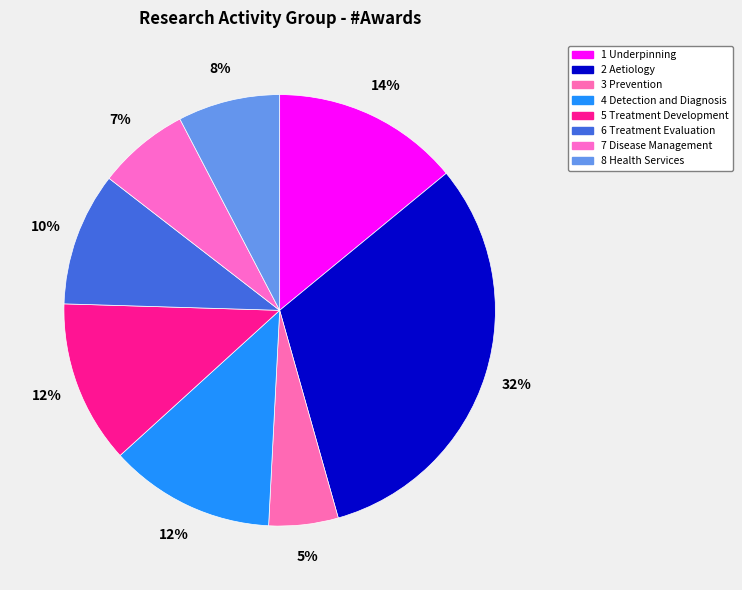

Rank the categories by value from lowest to highest.

3 Prevention, 7 Disease Management, 8 Health Services, 6 Treatment Evaluation, 5 Treatment Development, 4 Detection and Diagnosis, 1 Underpinning, 2 Aetiology